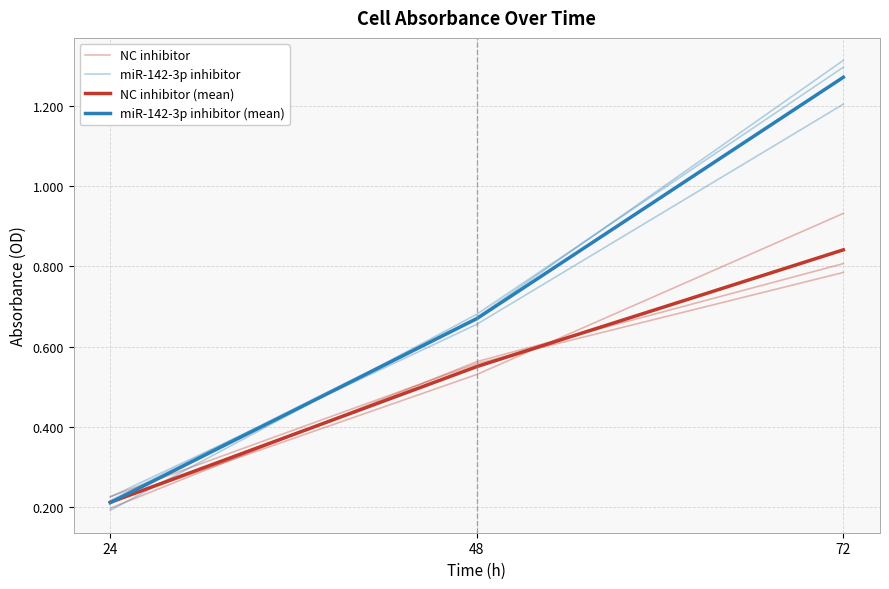

At which category is the sum across all series the highest?

72